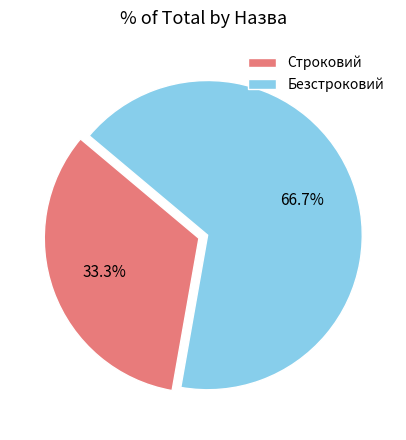

To the nearest percent, what portion does Безстроковий represent?

67%